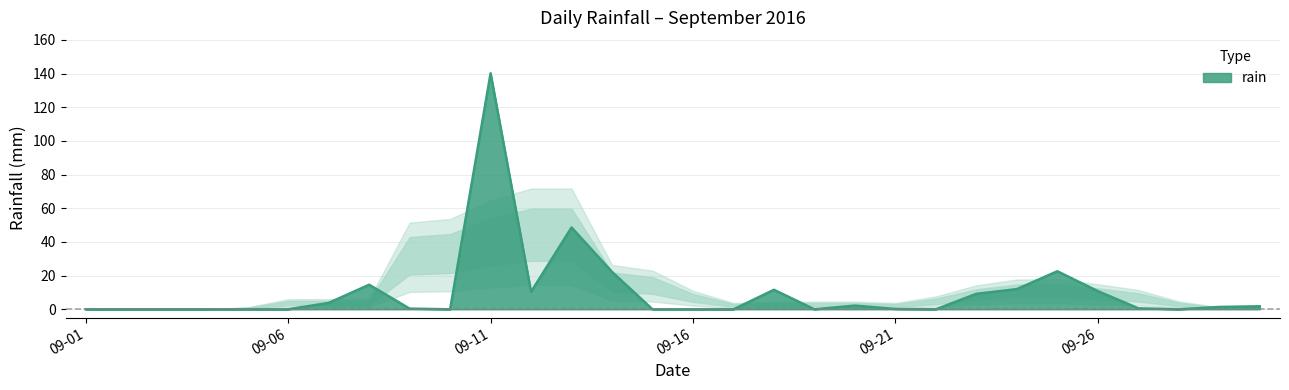

What is the difference between the maximum and minimum values?

140.2